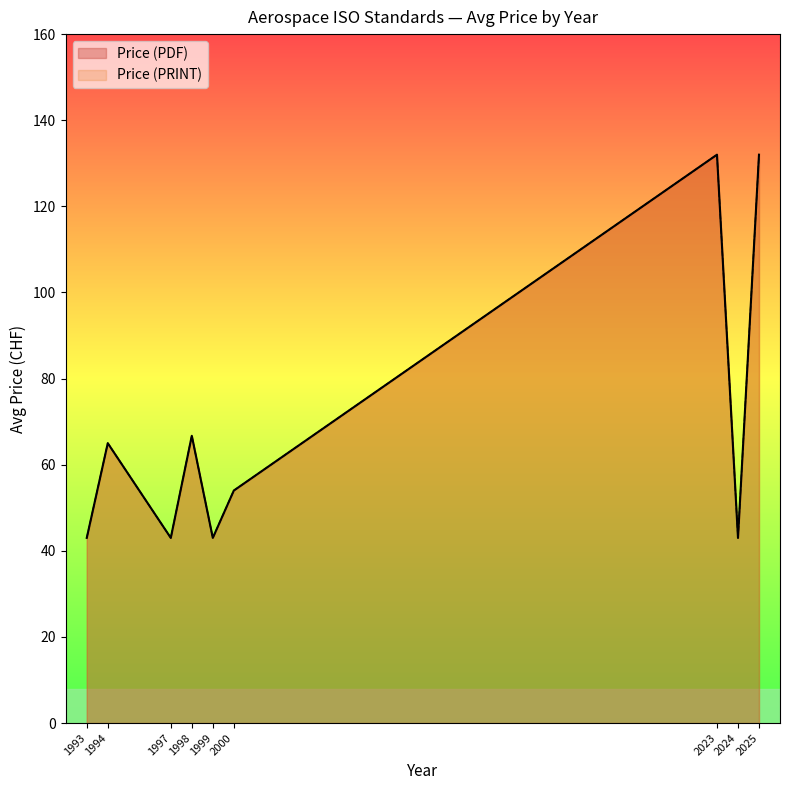

What is the total value across all series at 1998?

86